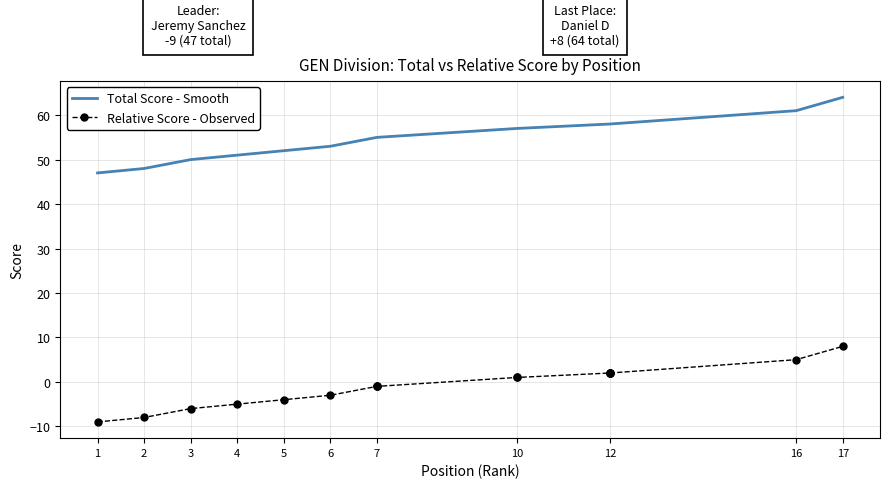

What is the maximum value for Total Score - Smooth?

64